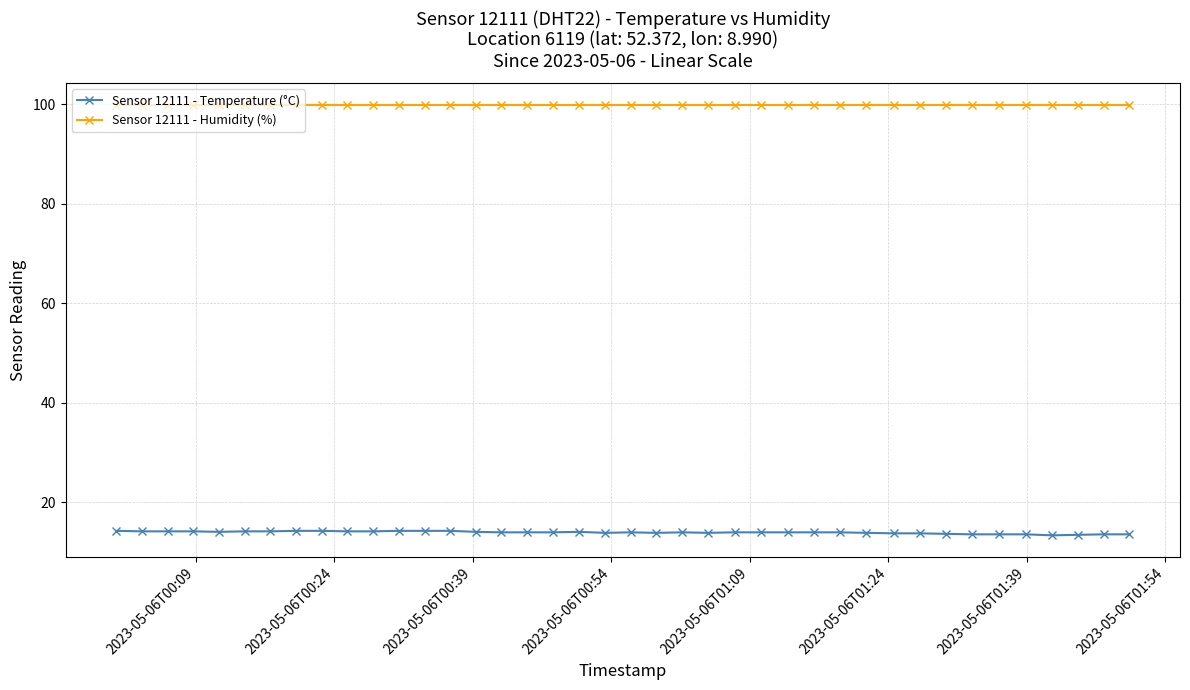

What is the minimum value for Sensor 12111 - Humidity (%)?

99.9